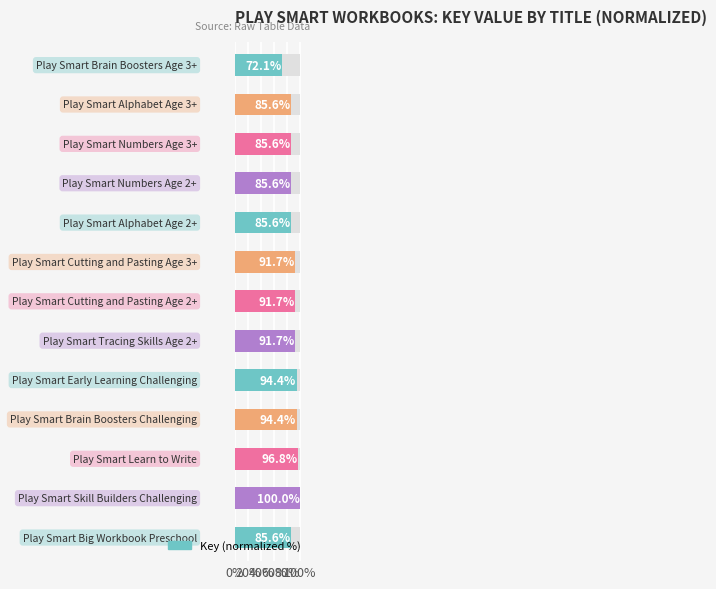

True or false: the data shows 147.0 at 100%.

False